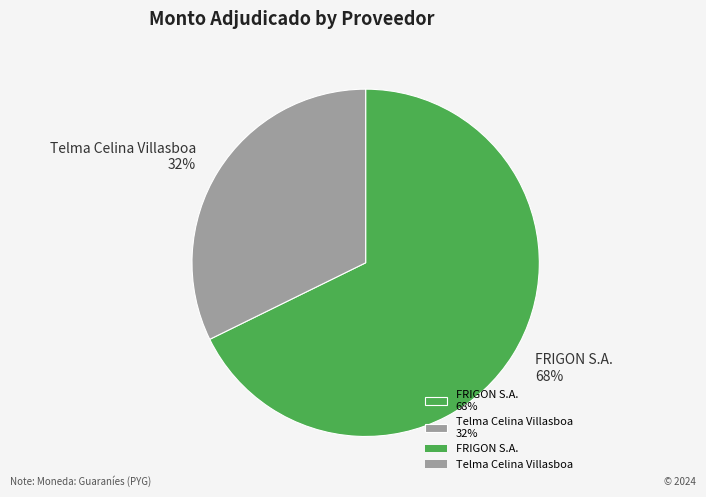

To the nearest percent, what portion does Telma Celina Villasboa represent?

32%